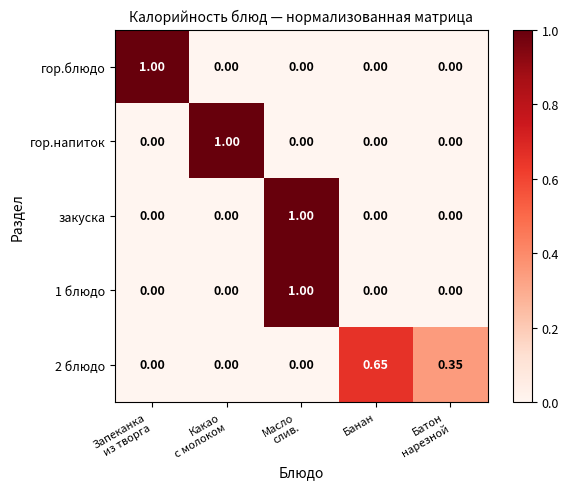

Count the number of categories in the chart.

5